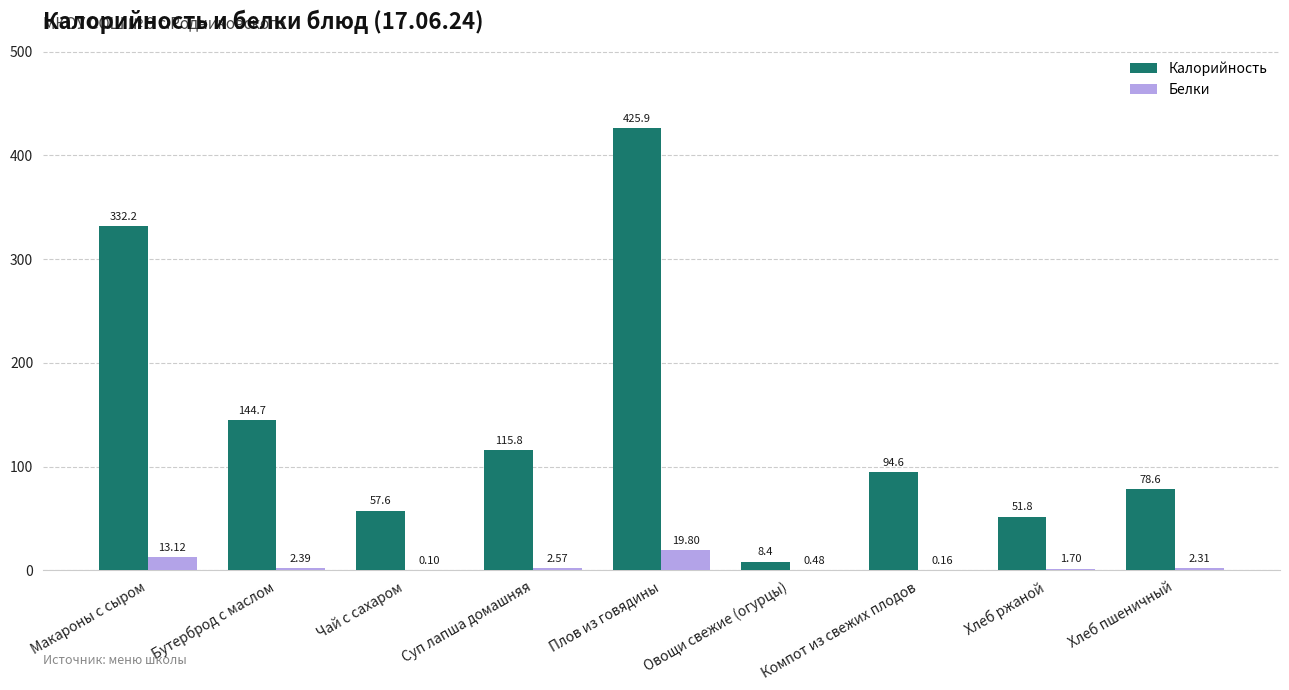

At which label does Белки reach its peak?

Плов из говядины